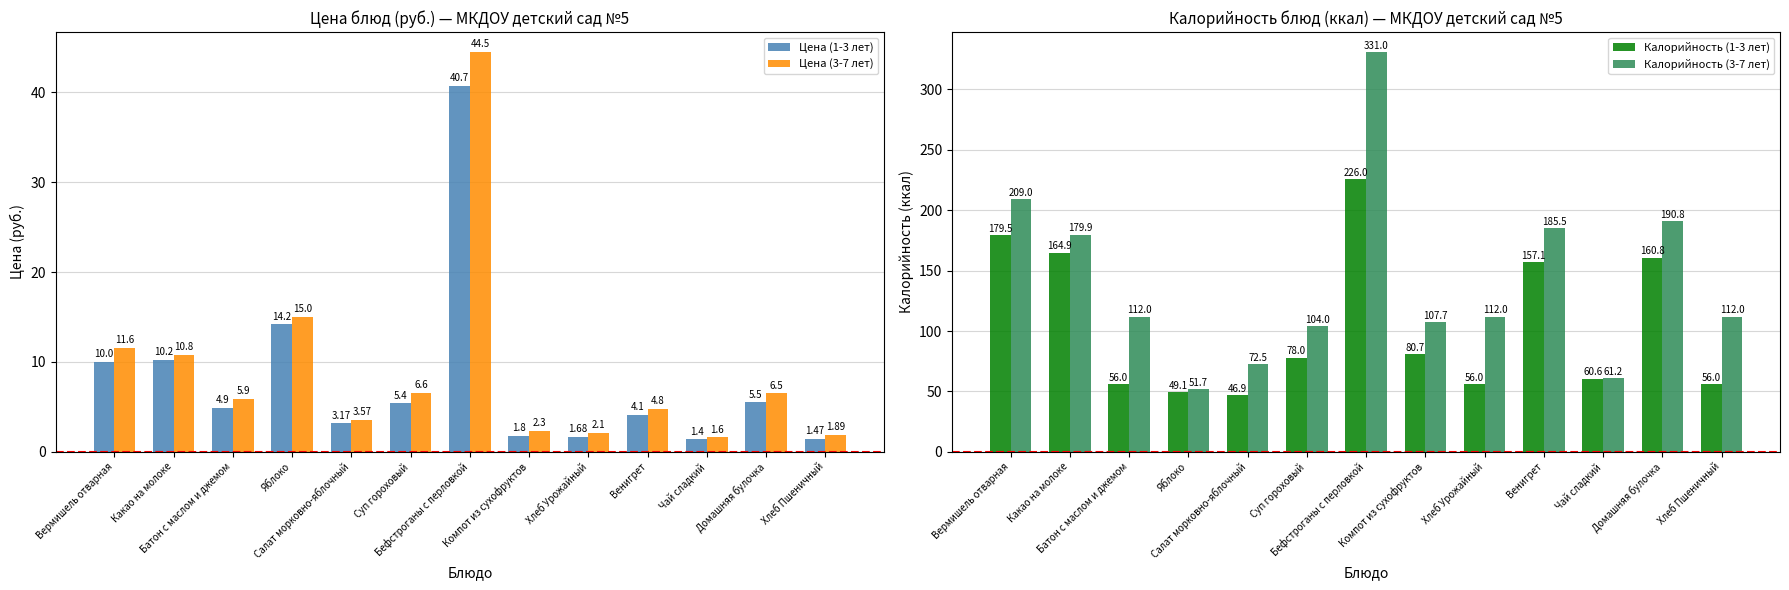

Reading left to right, what are all the values shown in this chart?

Цена (1-3 лет): Вермишель отварная=10.0	Какао на молоке=10.2	Батон с маслом и джемом=4.9	Яблоко=14.2	Салат морковно-яблочный=3.2	Суп гороховый=5.4	Бефстроганы с перловкой=40.7	Компот из сухофруктов=1.8	Хлеб Урожайный=1.7	Венигрет=4.1	Чай сладкий=1.4	Домашняя булочка=5.5	Хлеб Пшеничный=1.5
Цена (3-7 лет): Вермишель отварная=11.6	Какао на молоке=10.8	Батон с маслом и джемом=5.9	Яблоко=15.0	Салат морковно-яблочный=3.6	Суп гороховый=6.6	Бефстроганы с перловкой=44.5	Компот из сухофруктов=2.3	Хлеб Урожайный=2.1	Венигрет=4.8	Чай сладкий=1.6	Домашняя булочка=6.5	Хлеб Пшеничный=1.9
Калорийность (1-3 лет): Вермишель отварная=179.5	Какао на молоке=164.9	Батон с маслом и джемом=56.0	Яблоко=49.1	Салат морковно-яблочный=46.9	Суп гороховый=78.0	Бефстроганы с перловкой=226.0	Компот из сухофруктов=80.7	Хлеб Урожайный=56.0	Венигрет=157.1	Чай сладкий=60.6	Домашняя булочка=160.8	Хлеб Пшеничный=56.0
Калорийность (3-7 лет): Вермишель отварная=209.0	Какао на молоке=179.9	Батон с маслом и джемом=112.0	Яблоко=51.7	Салат морковно-яблочный=72.5	Суп гороховый=104.0	Бефстроганы с перловкой=331.0	Компот из сухофруктов=107.7	Хлеб Урожайный=112.0	Венигрет=185.5	Чай сладкий=61.2	Домашняя булочка=190.8	Хлеб Пшеничный=112.0